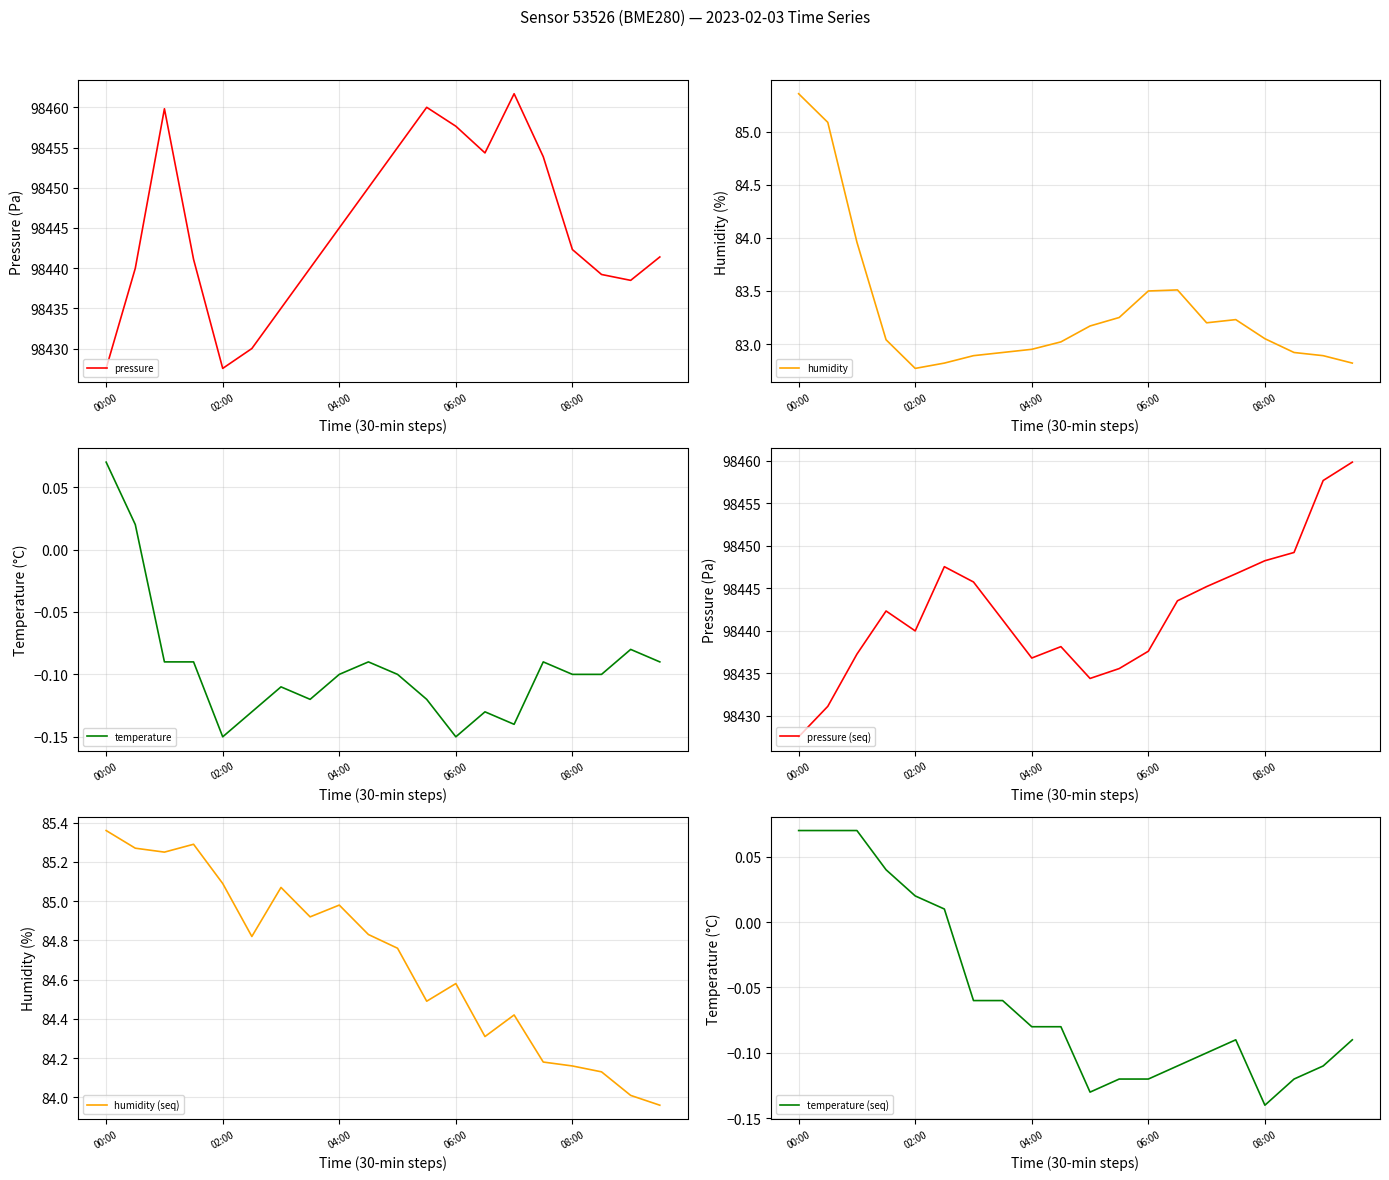

True or false: pressure (seq) has a value of 98436.8 at 04:00.

True